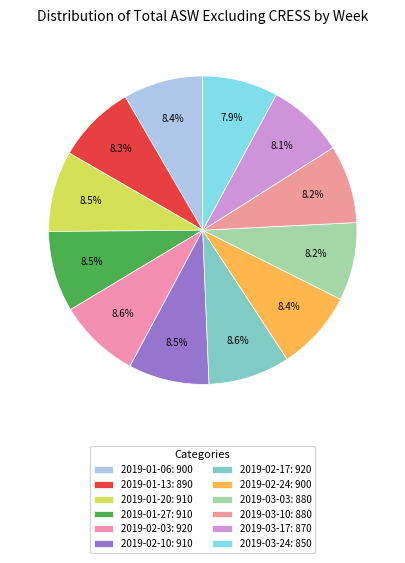

Does 2019-01-27 account for over 50% of the chart?

No